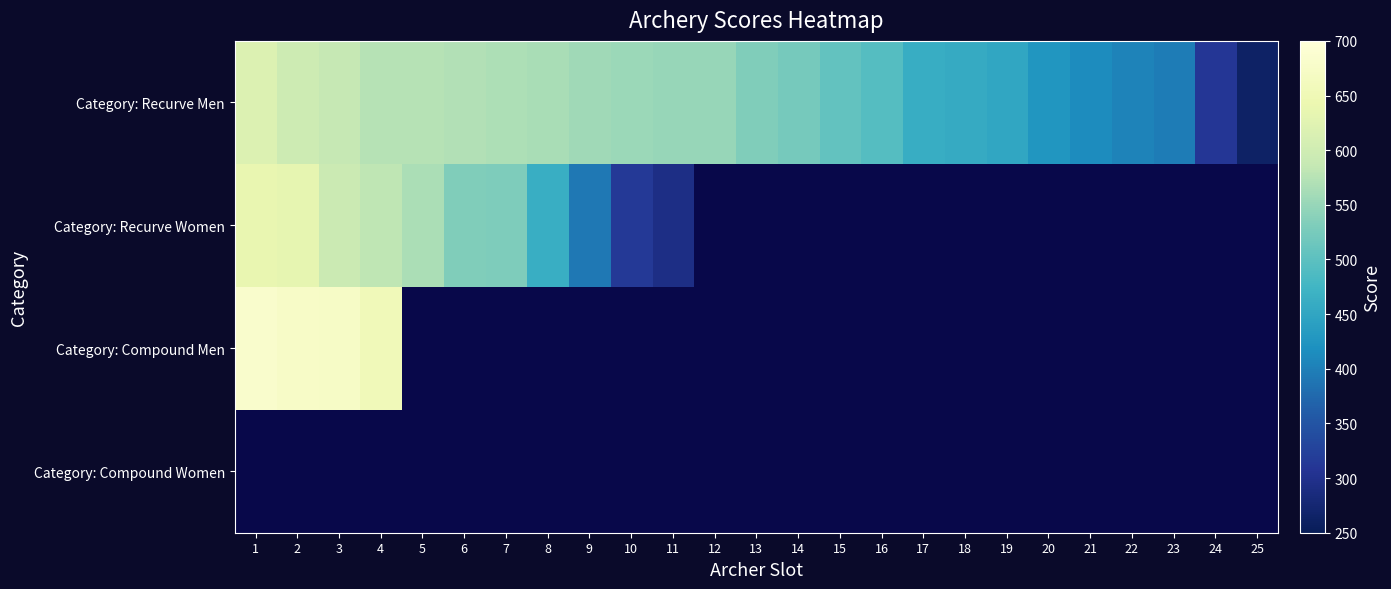

How many distinct data groups are displayed?

4